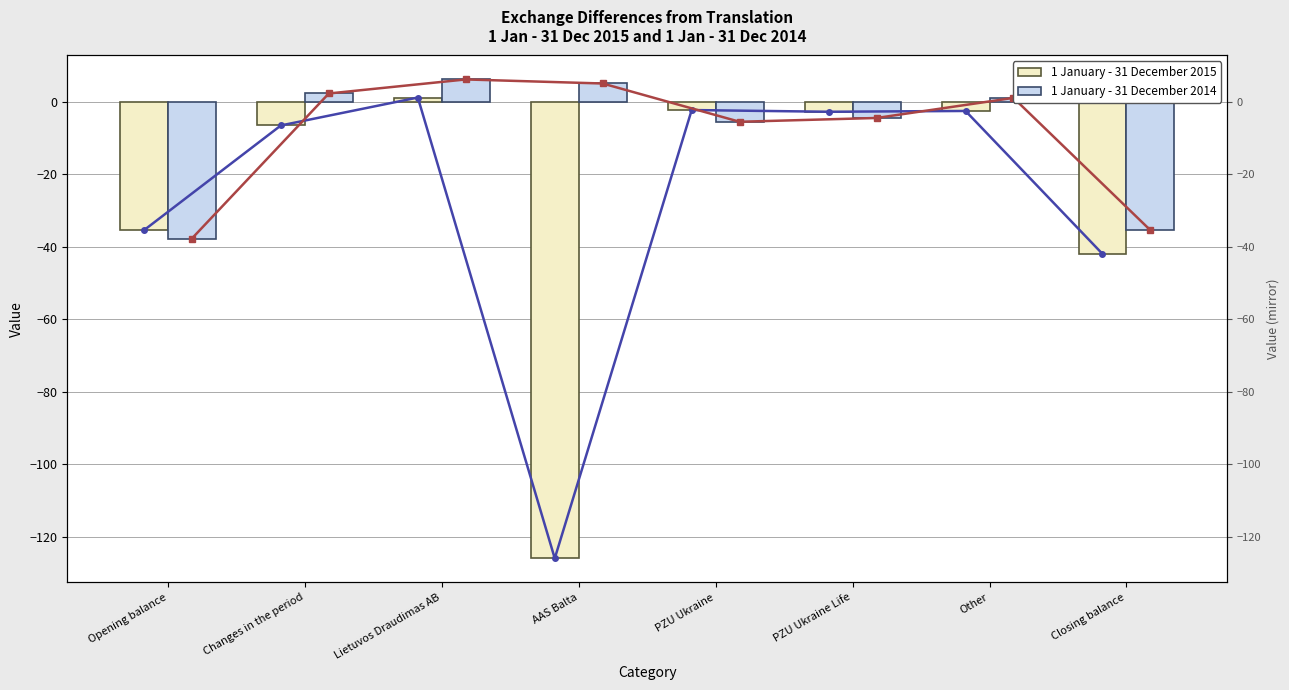

Reading right to left, what are all the values shown in this chart?

1 January - 31 December 2015: Closing balance=-42.0	Other=-2.5	PZU Ukraine Life=-2.8	PZU Ukraine=-2.3	AAS Balta=-126.0	Lietuvos Draudimas AB=1.2	Changes in the period=-6.5	Opening balance=-35.5
1 January - 31 December 2014: Closing balance=-35.5	Other=1.1	PZU Ukraine Life=-4.5	PZU Ukraine=-5.5	AAS Balta=5.0	Lietuvos Draudimas AB=6.2	Changes in the period=2.3	Opening balance=-37.7